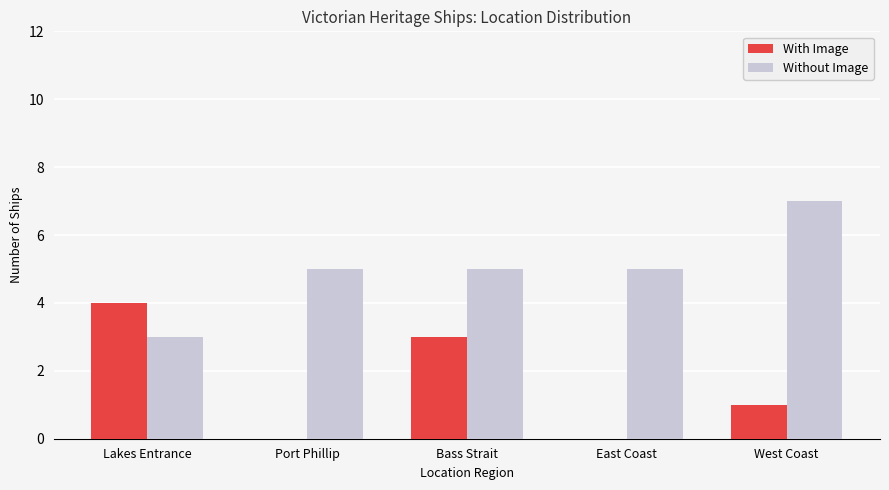

What is the average value of the With Image series?

2